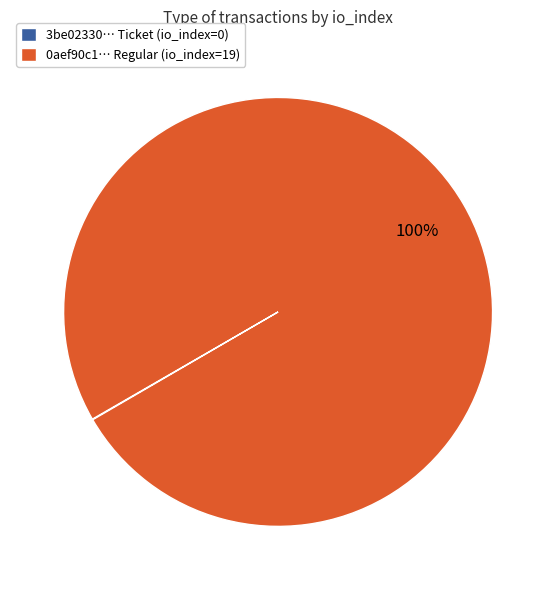

To the nearest percent, what is the average slice percentage?

50%